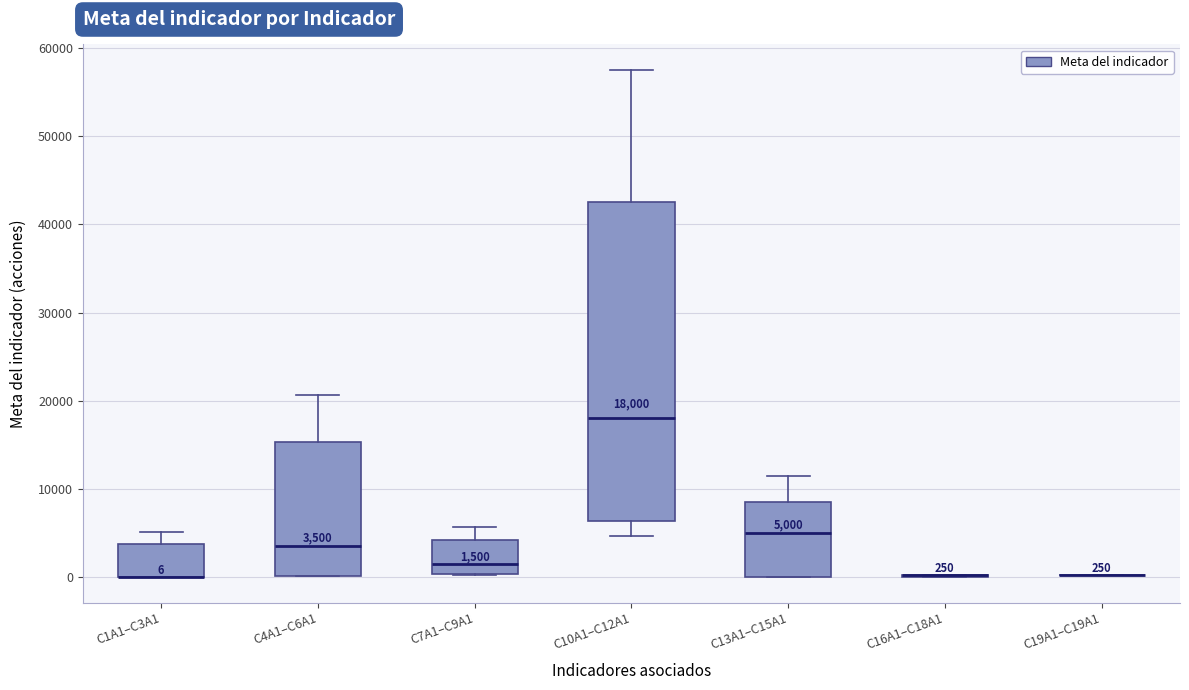

Which box is the tallest, from its lower edge to its upper edge?

C10A1–C12A1